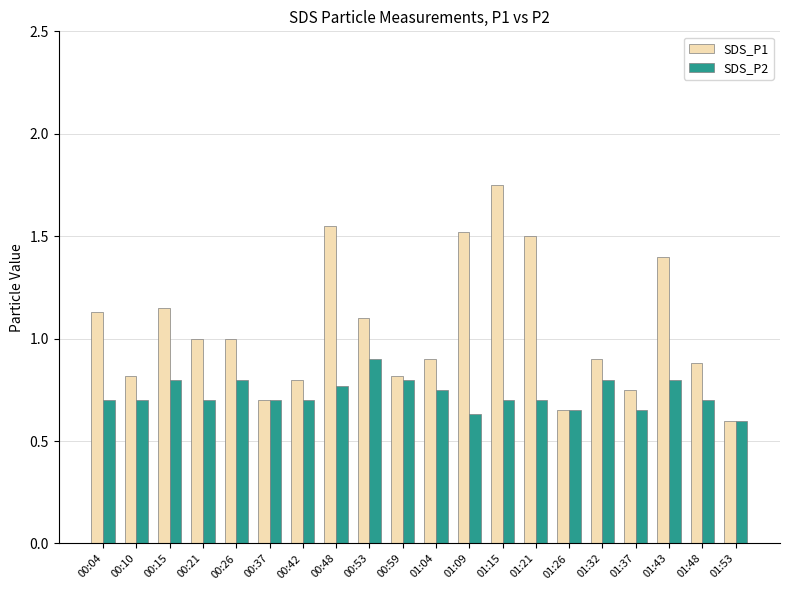

What is the label of the 15th bar from the left?

01:26